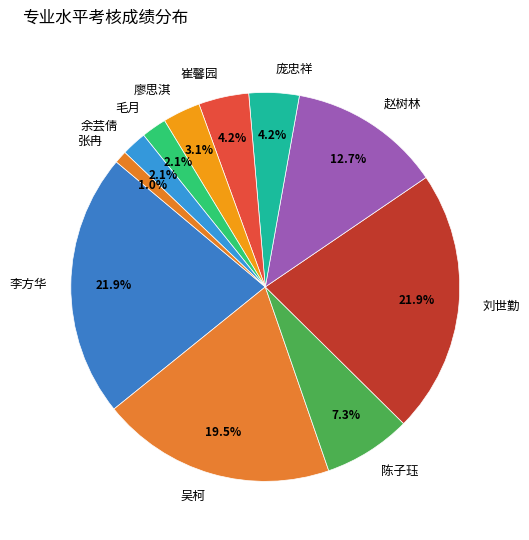

What is the smallest slice in the pie chart?

张冉